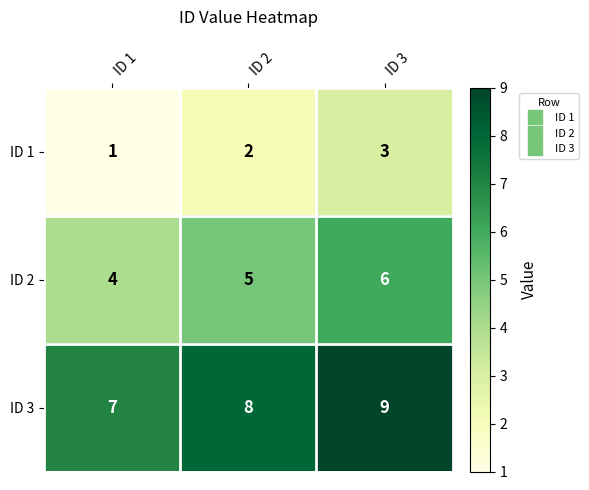

Reading left to right, transcribe all the data shown in this chart.

ID 1: ID 1=1	ID 2=2	ID 3=3
ID 2: ID 1=4	ID 2=5	ID 3=6
ID 3: ID 1=7	ID 2=8	ID 3=9